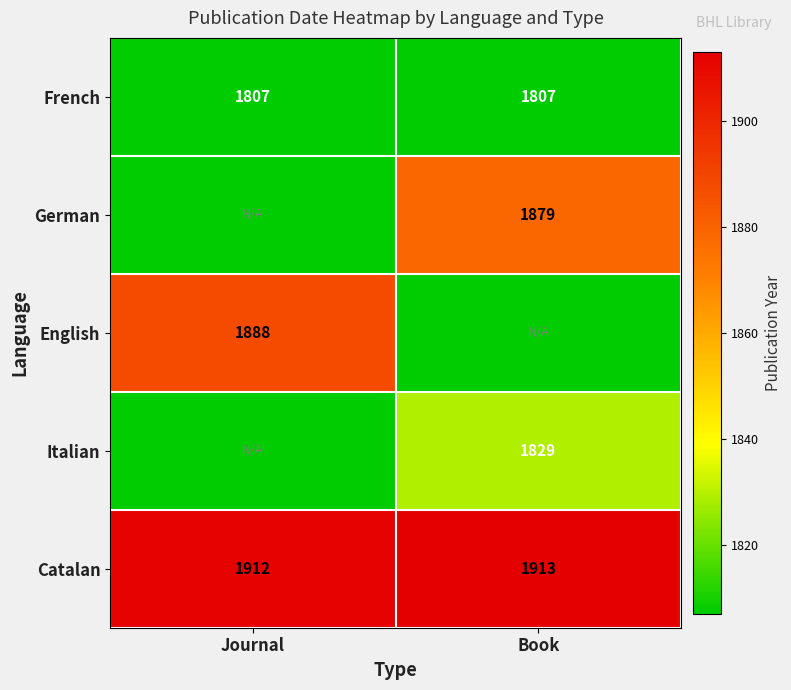

What is the smallest value displayed?

1807